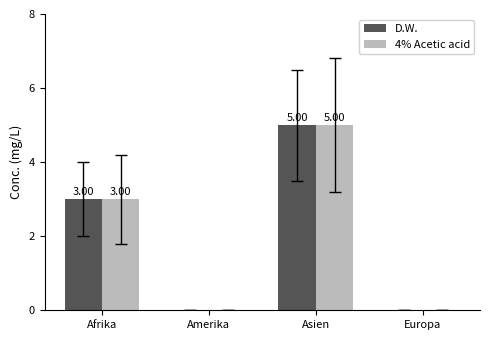

What are all the series names shown in the legend?

D.W., 4% Acetic acid